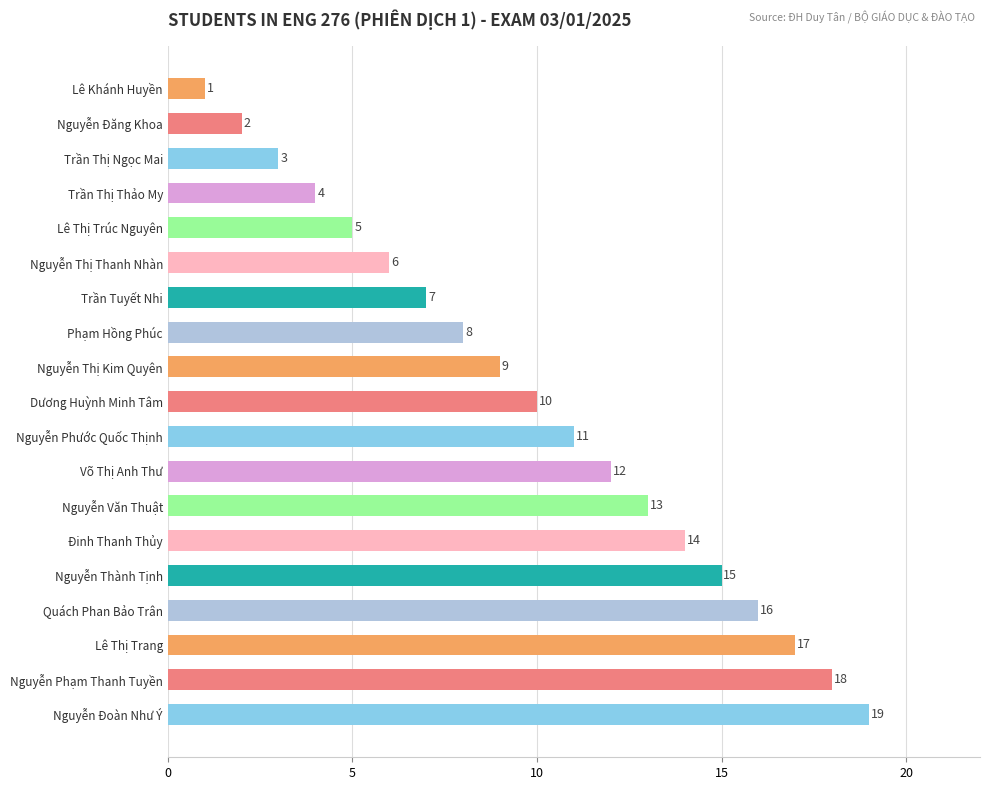

List the labels in order of value, largest first.

Nguyễn Đoàn Như Ý, Nguyễn Phạm Thanh Tuyền, Lê Thị Trang, Quách Phan Bảo Trân, Nguyễn Thành Tịnh, Đinh Thanh Thủy, Nguyễn Văn Thuật, Võ Thị Anh Thư, Nguyễn Phước Quốc Thịnh, Dương Huỳnh Minh Tâm, Nguyễn Thị Kim Quyên, Phạm Hồng Phúc, Trần Tuyết Nhi, Nguyễn Thị Thanh Nhàn, Lê Thị Trúc Nguyên, Trần Thị Thảo My, Trần Thị Ngọc Mai, Nguyễn Đăng Khoa, Lê Khánh Huyền